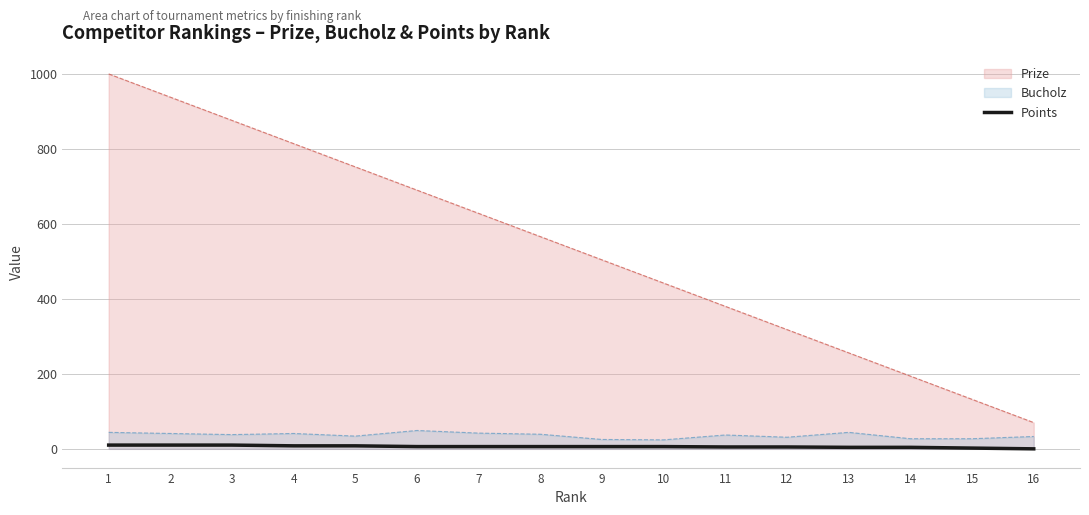

What is the difference between the maximum and minimum values in the Prize series?

930